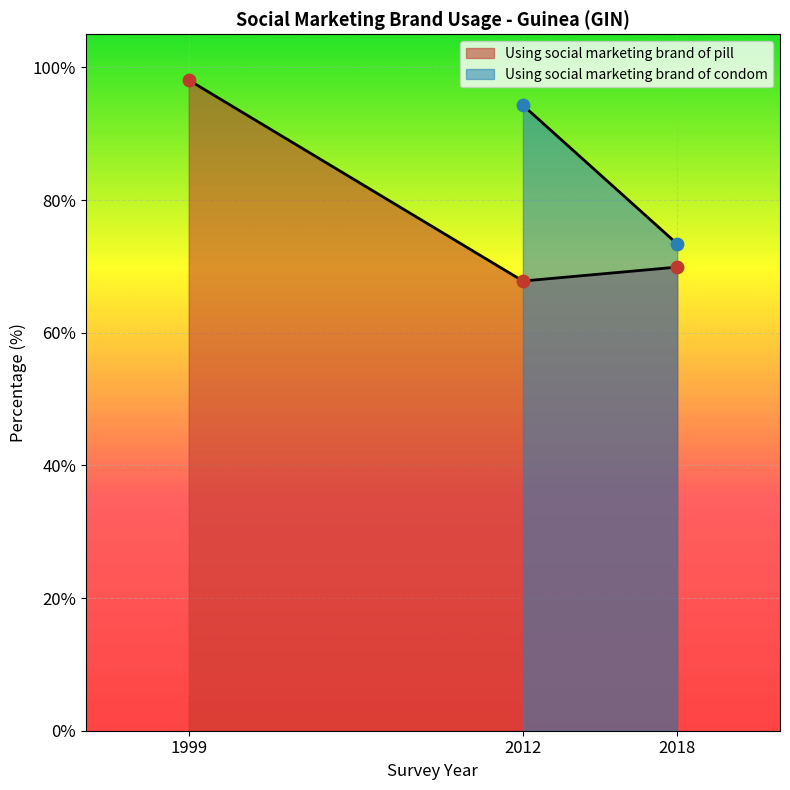

Between 2012 and 1999, which is larger?

1999